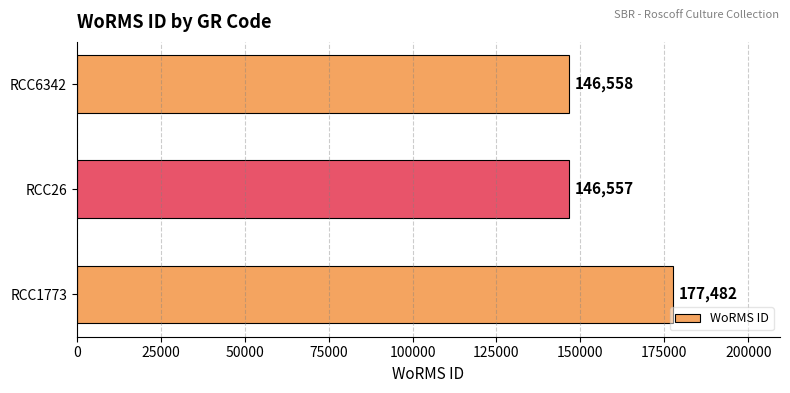

How many categories are shown in the chart?

3